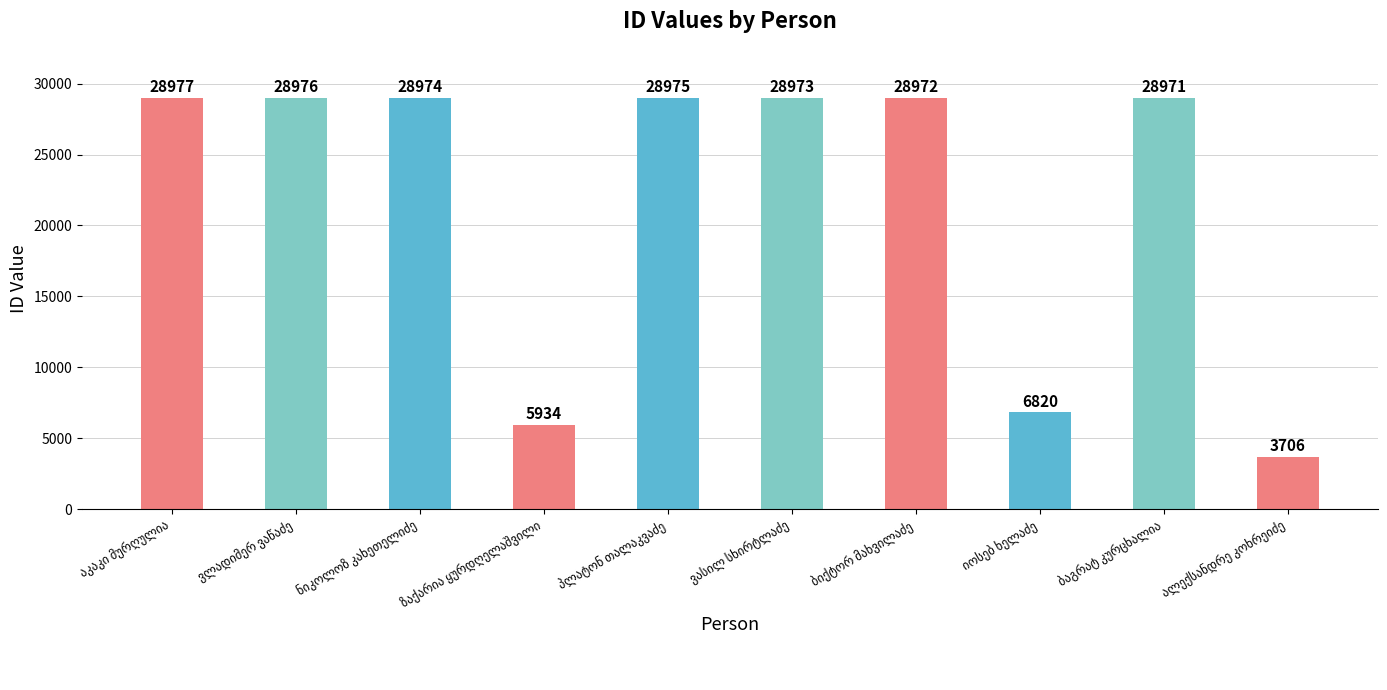

What is the average value?

21928